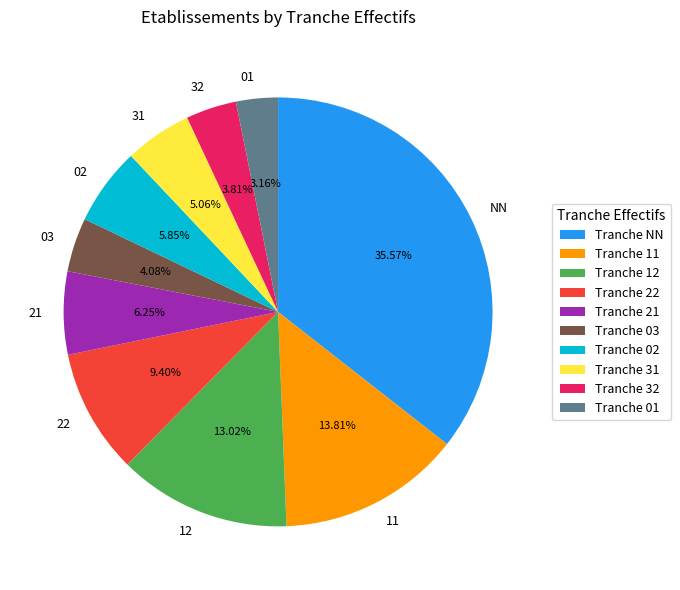

Is it true that 22 is 16% of the pie?

False